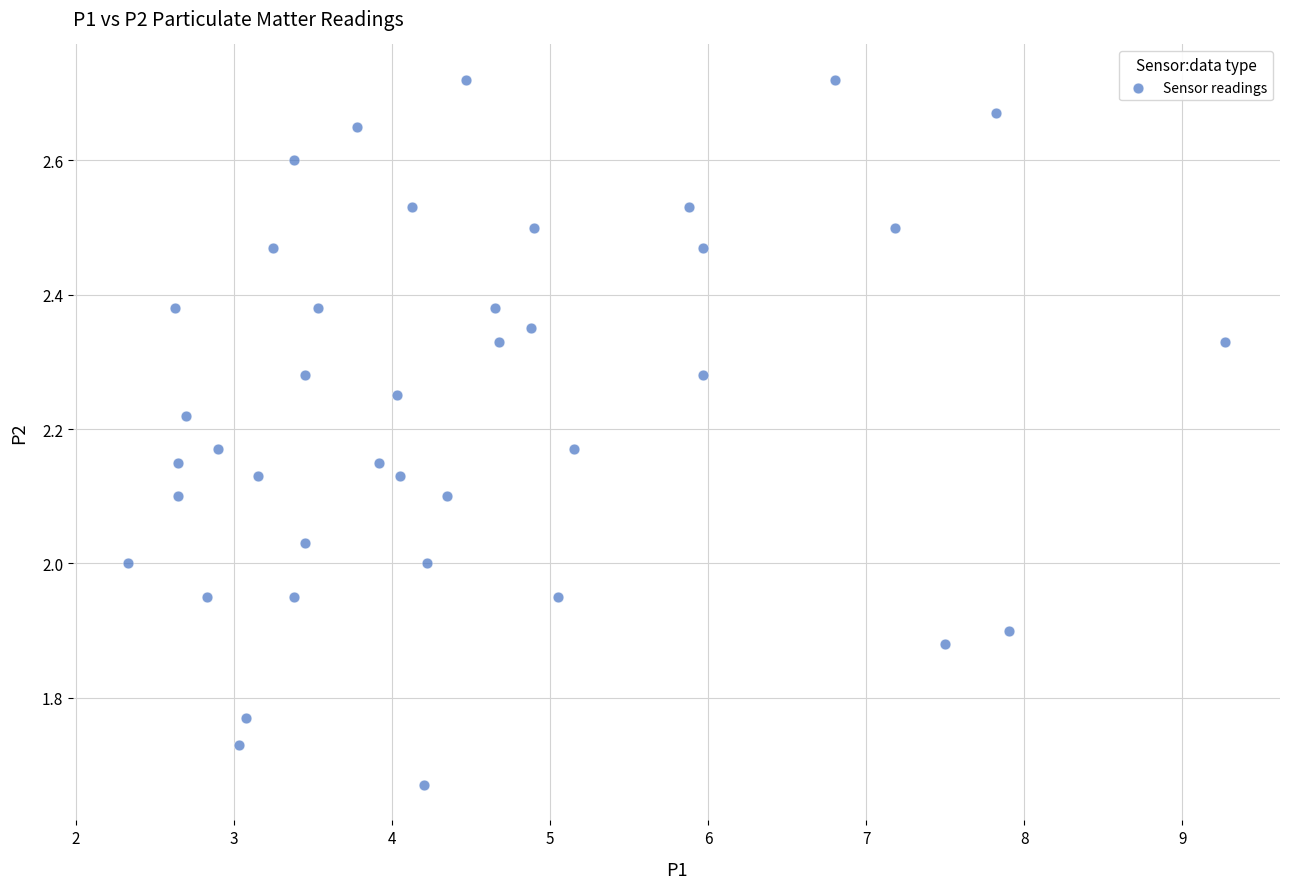

What is the range of X values (max minus min)?

6.9